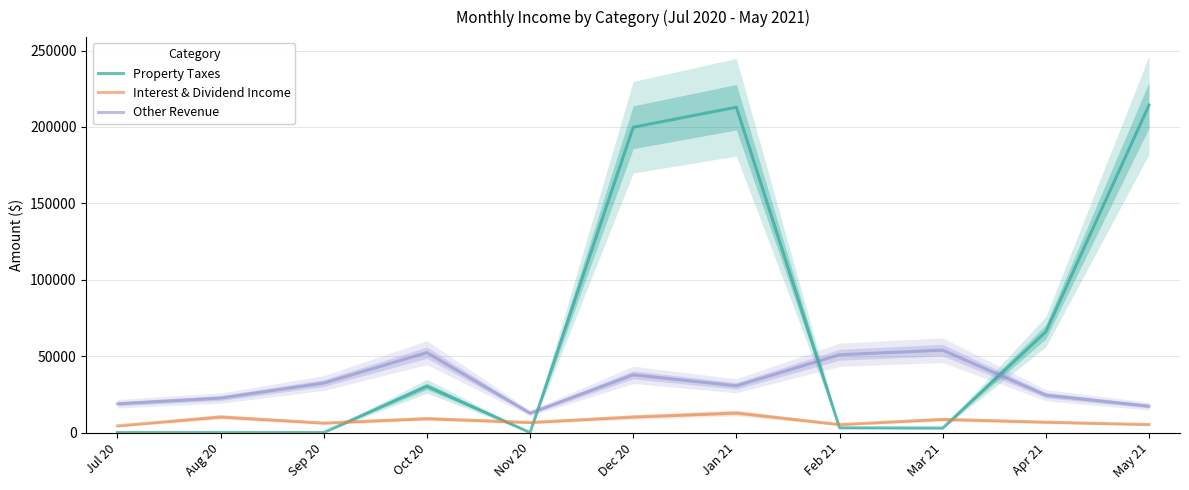

At which category does Interest & Dividend Income reach its first local peak?

Aug 20